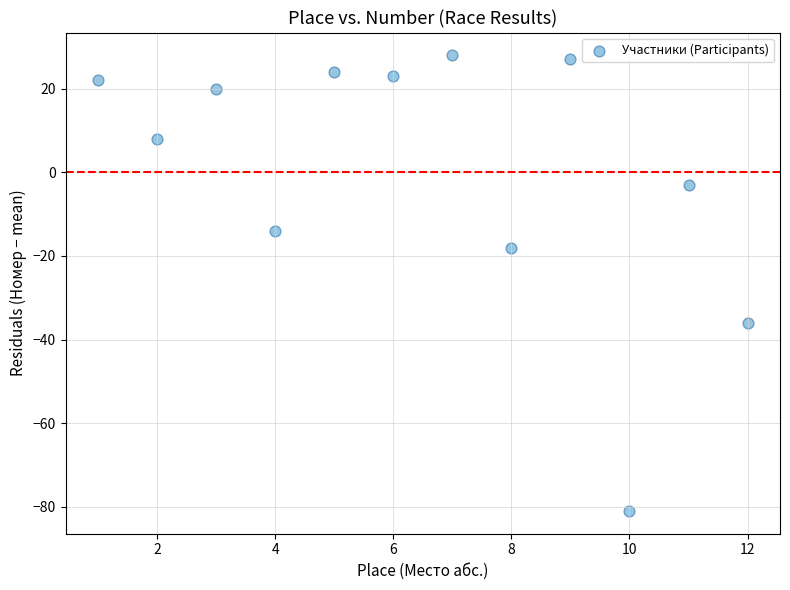

What is the range of Y values (max minus min)?

109